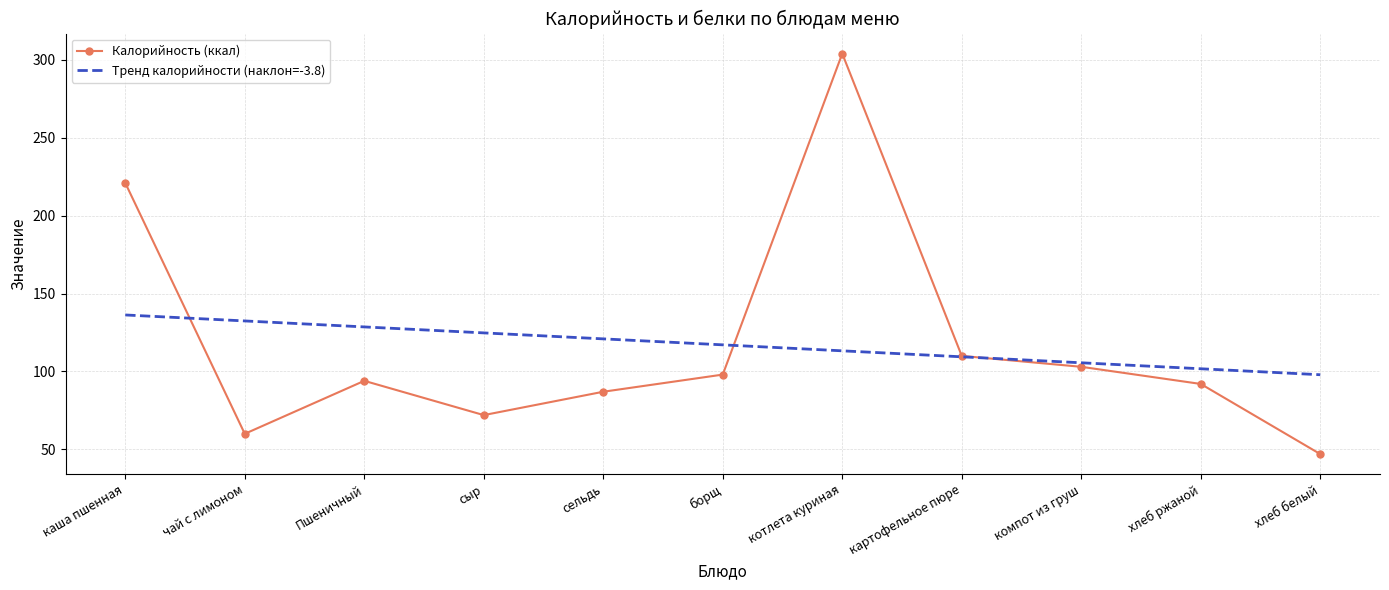

What position from the right is борщ?

6